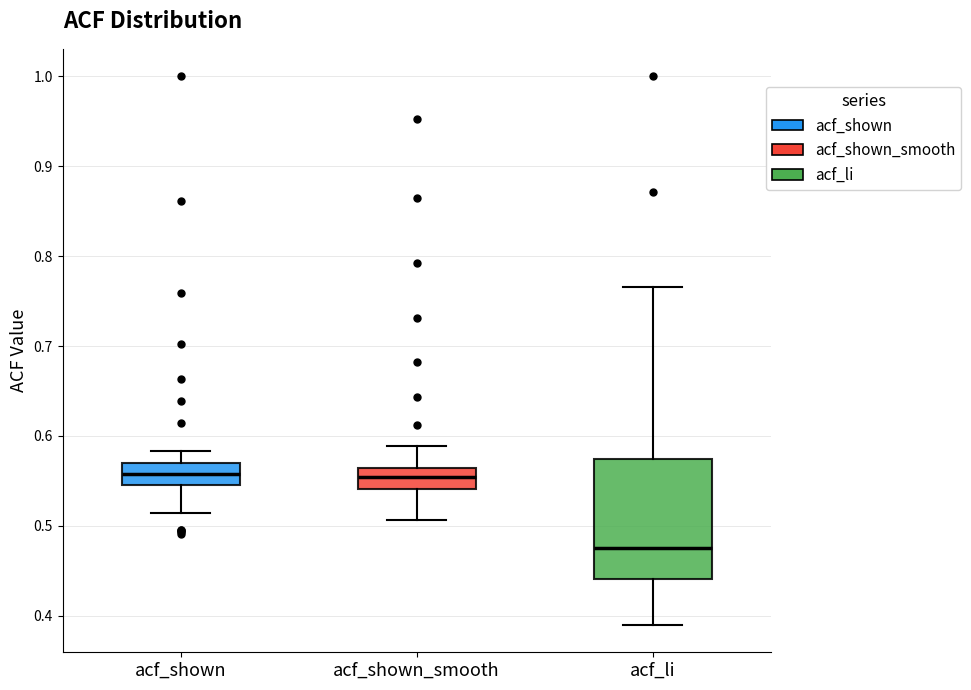

Where does the lower whisker of the box for acf_li end on the y-axis? The values are not printed on the chart, so give them approximately, as read against the axis.

0.39